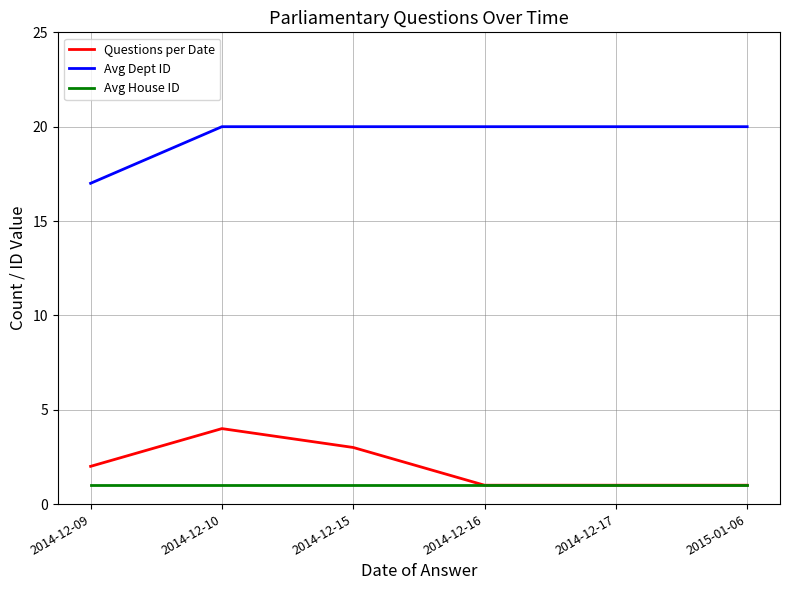

True or false: Avg Dept ID and Questions per Date intersect in this chart.

False